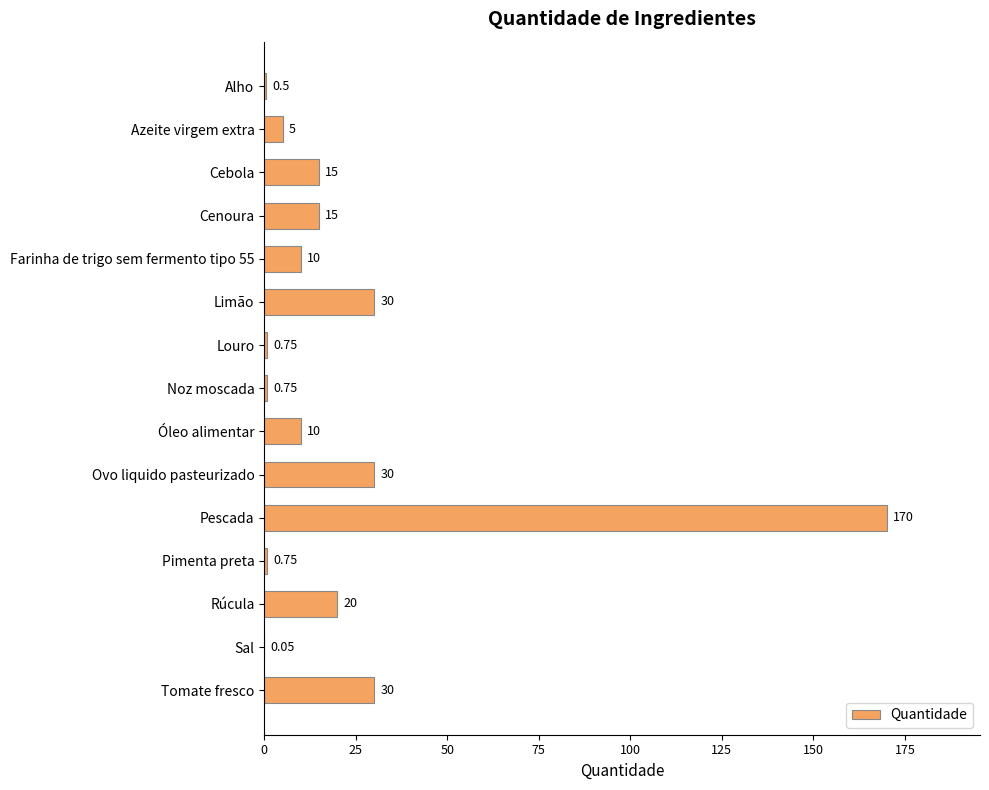

At which category does the chart reach its peak across all series?

Pescada